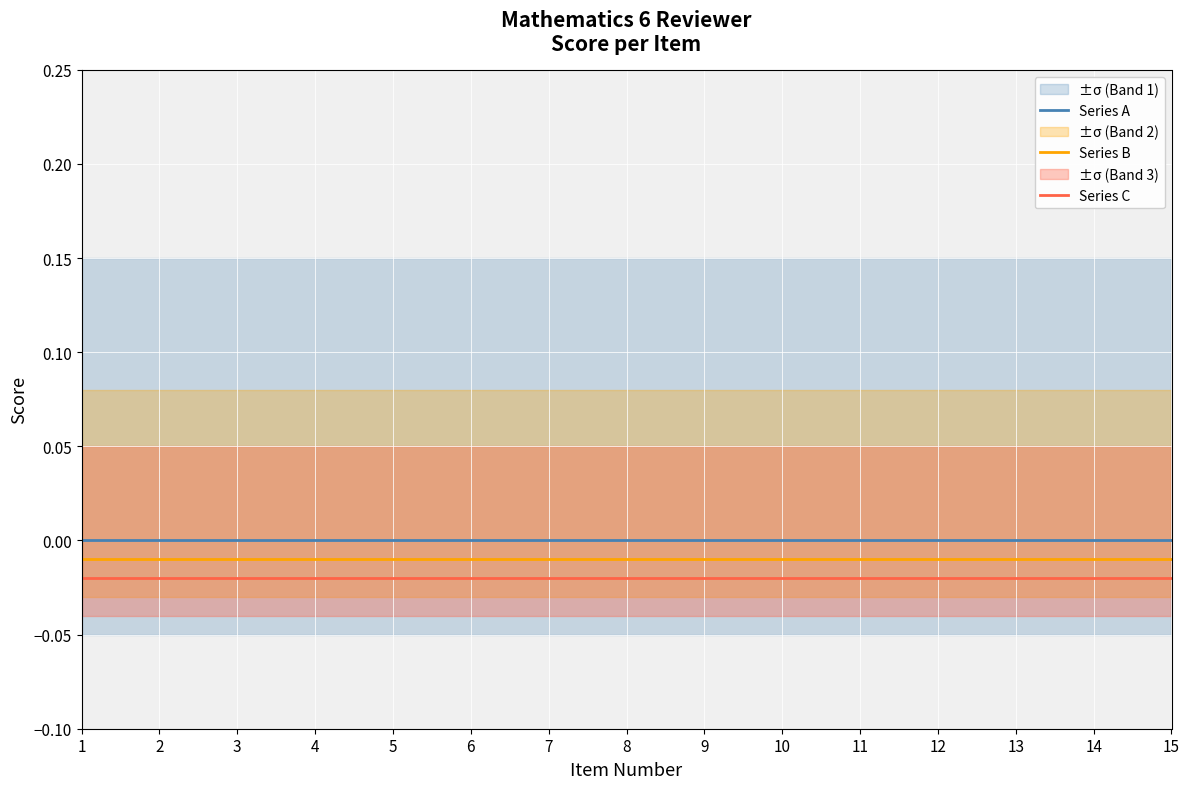

Is the value of Series C at 10 greater than the value of Series B at 3?

No